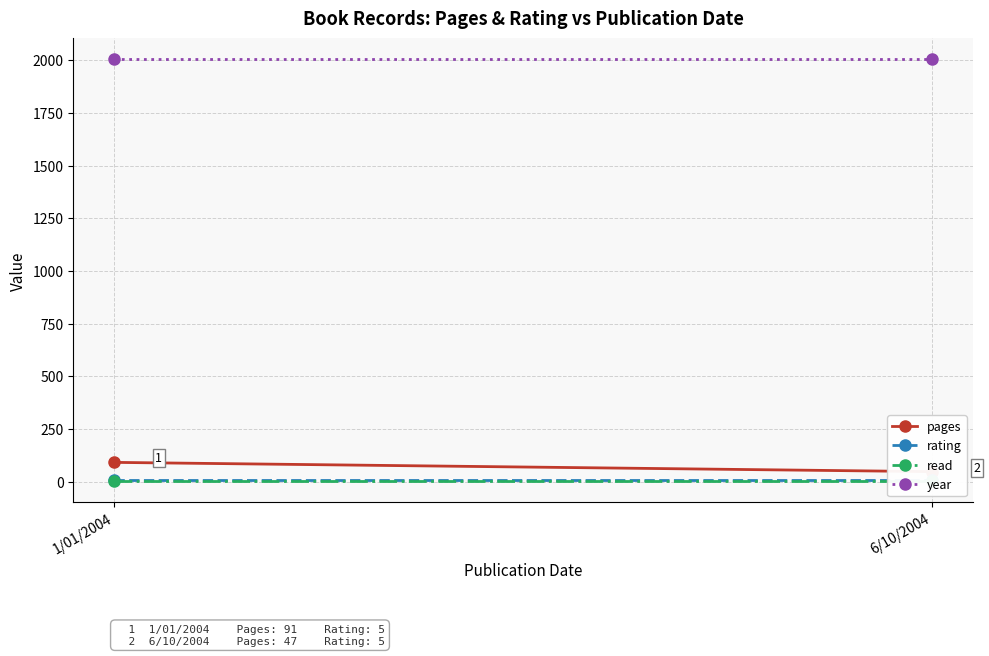

How many lines are shown in the chart?

4